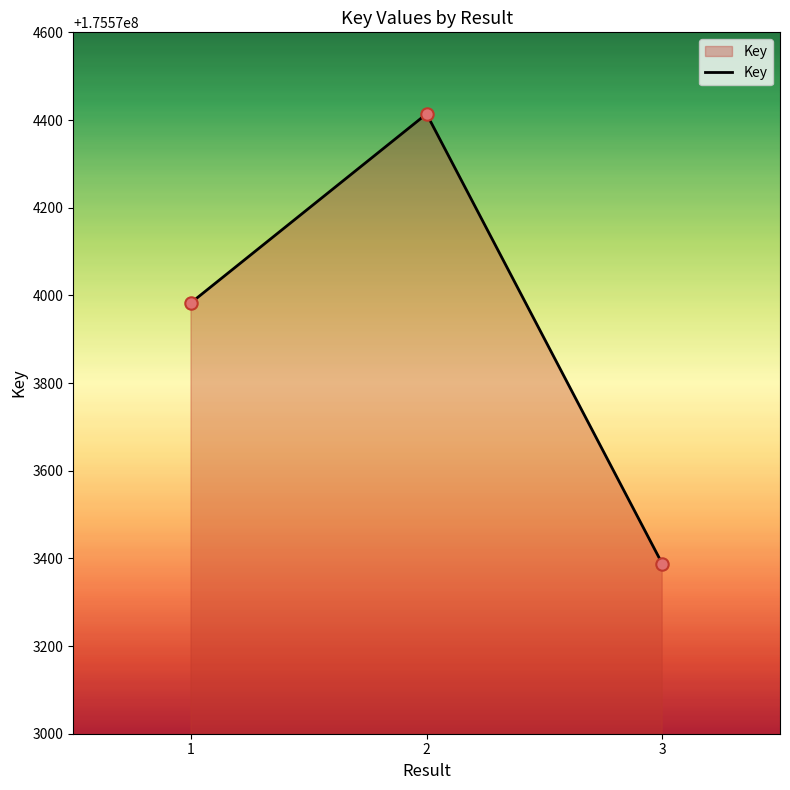

What is the change in value from 2 to 3?

-1026